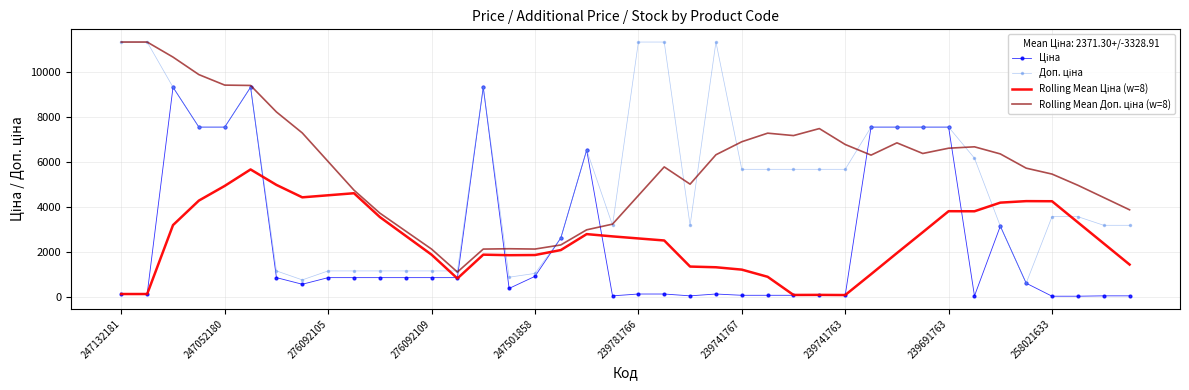

What is the difference between the maximum and minimum values in the Доп. ціна series?

10739.0